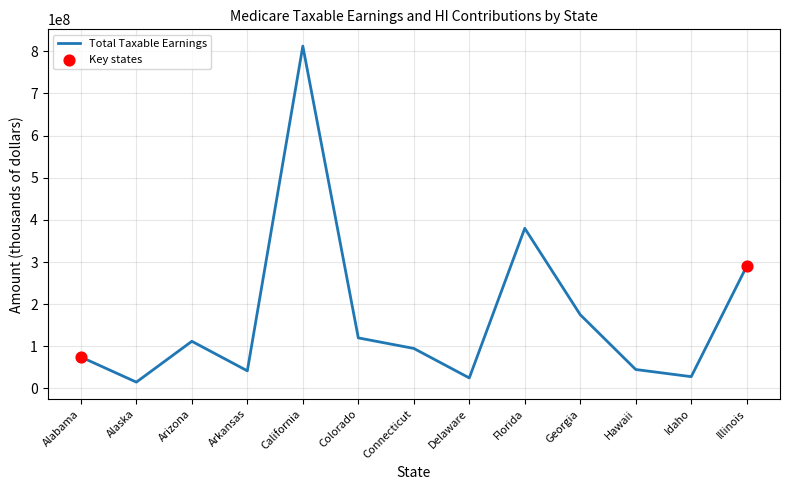

Approximately how many times larger is the value at Colorado compared to California?

0.1